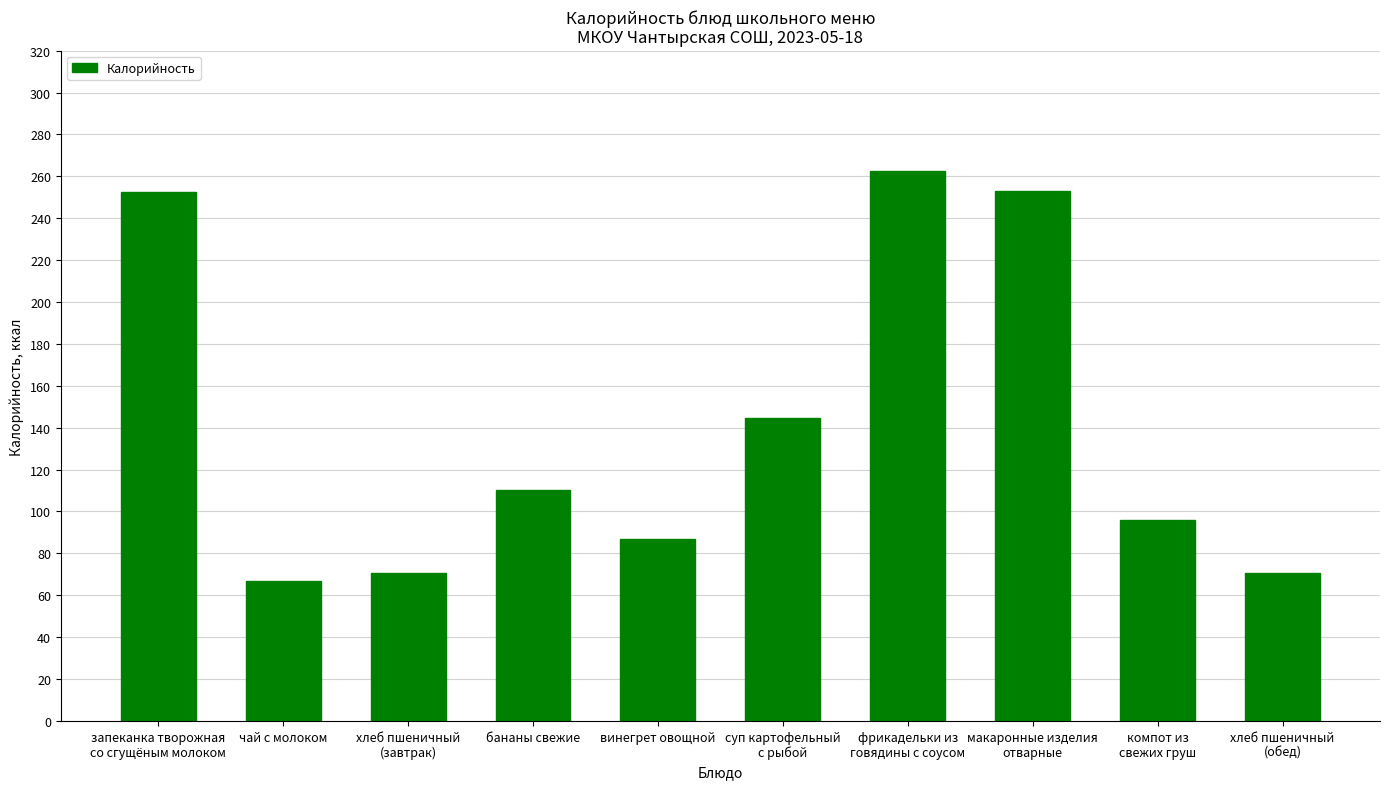

What is the smallest value displayed?

66.7